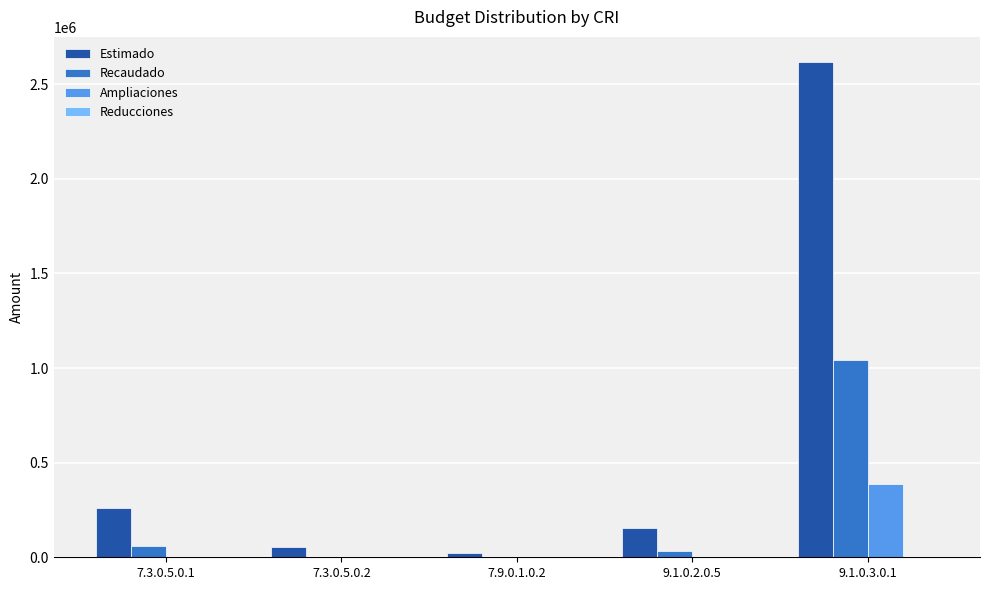

At which label is Recaudado closest to 520279?

7.3.0.5.0.1